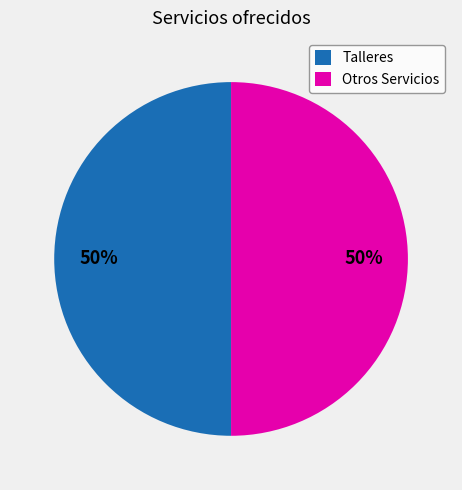

Approximately how many times larger is the value at Otros Servicios compared to Talleres?

1.0